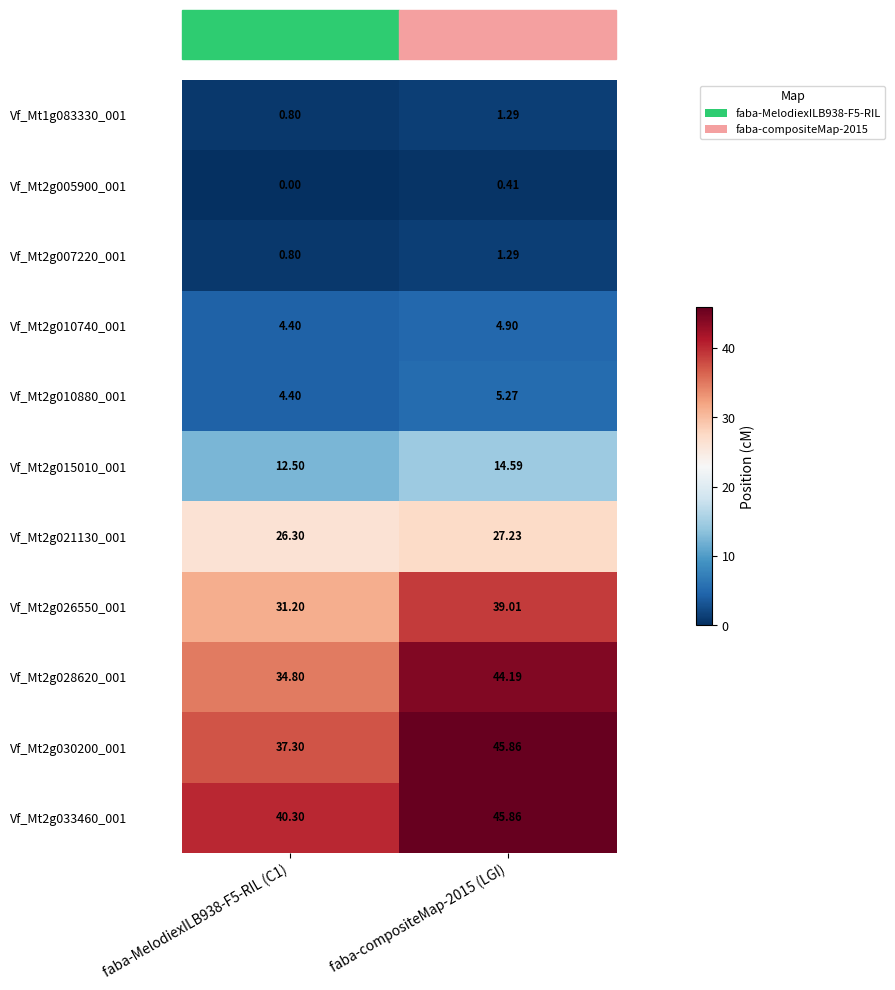

Is the value of Vf_Mt2g010880_001 at faba-MelodiexILB938-F5-RIL (C1) greater than the value of Vf_Mt2g015010_001 at faba-MelodiexILB938-F5-RIL (C1)?

No